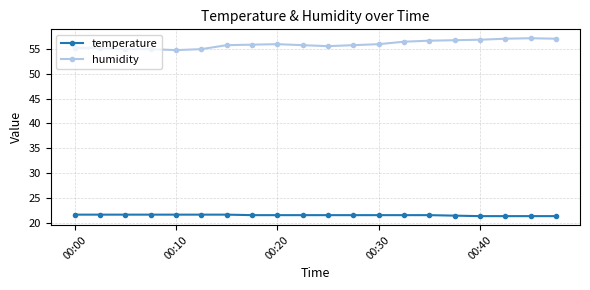

Rank the series by their maximum value, from lowest to highest.

temperature, humidity